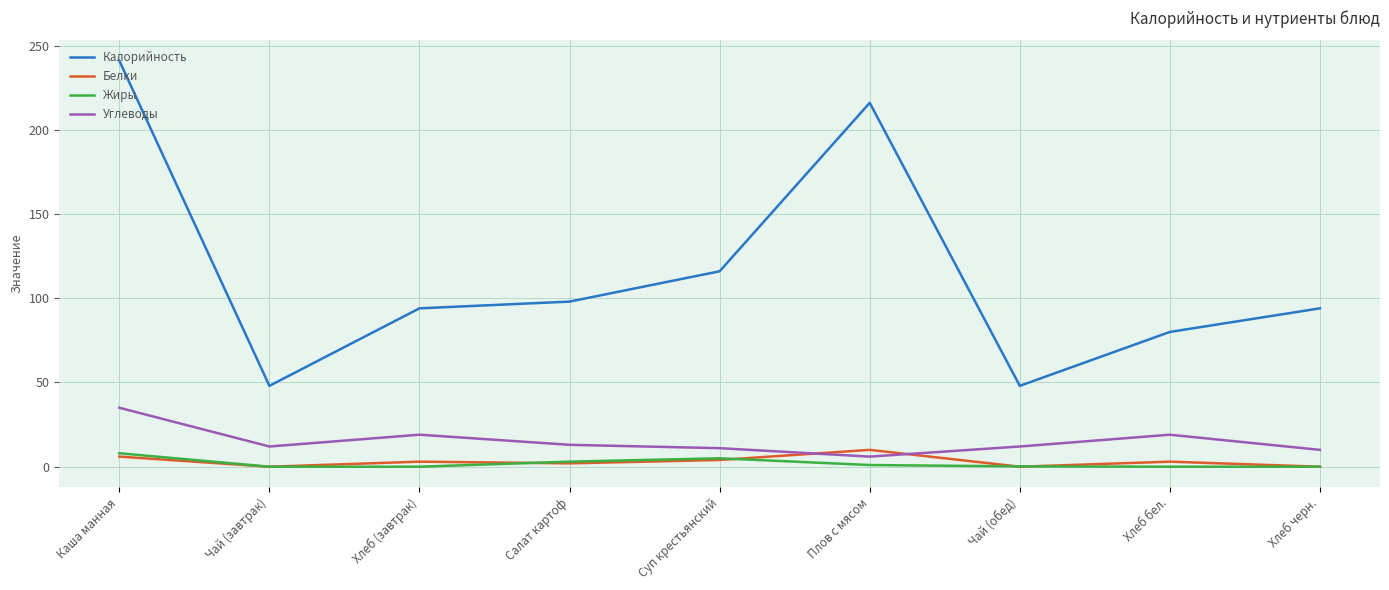

What position from the left is Хлеб бел.?

8